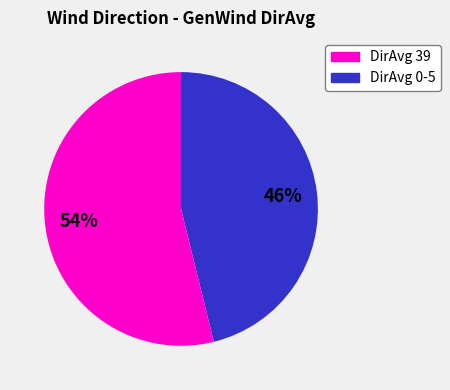

Count the number of slices in the pie.

2